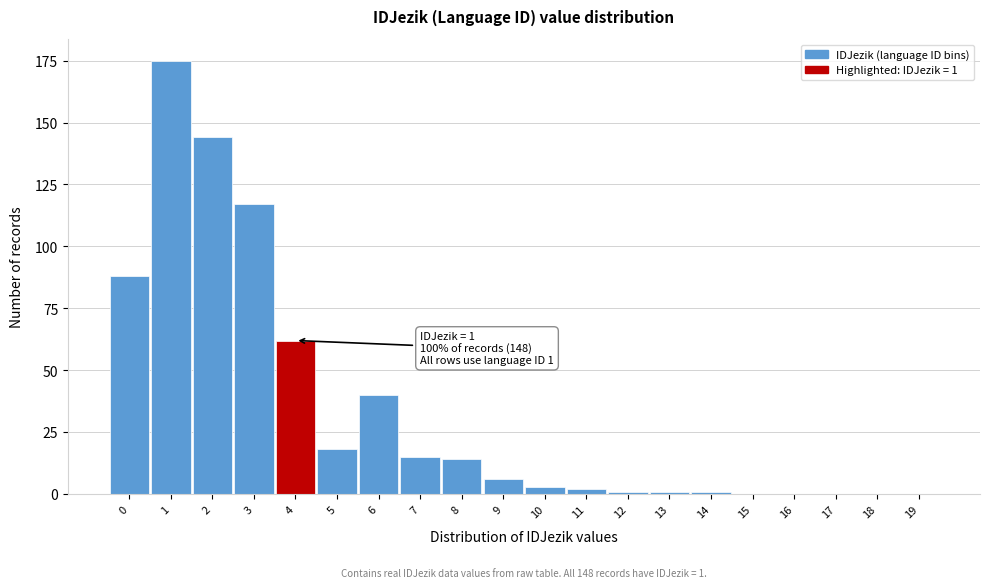

Reading right to left, what are all the values shown in this chart?

19=0	18=0	17=0	16=0	15=0	14=1	13=1	12=1	11=2	10=3	9=6	8=14	7=15	6=40	5=18	4=62	3=117	2=144	1=175	0=88